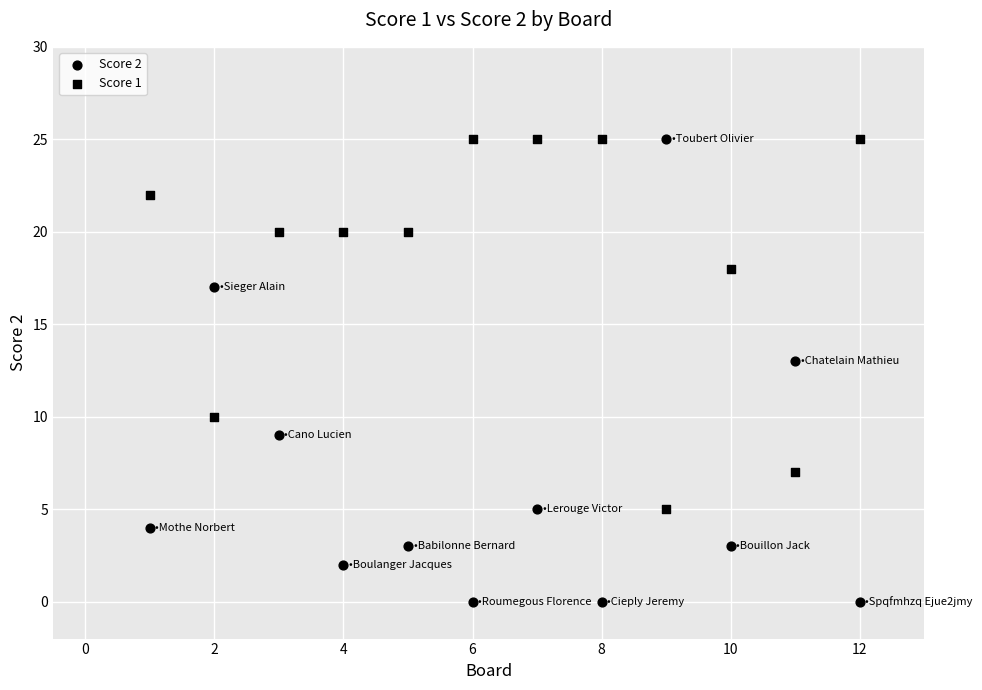

Count the number of points in this scatter plot.

24